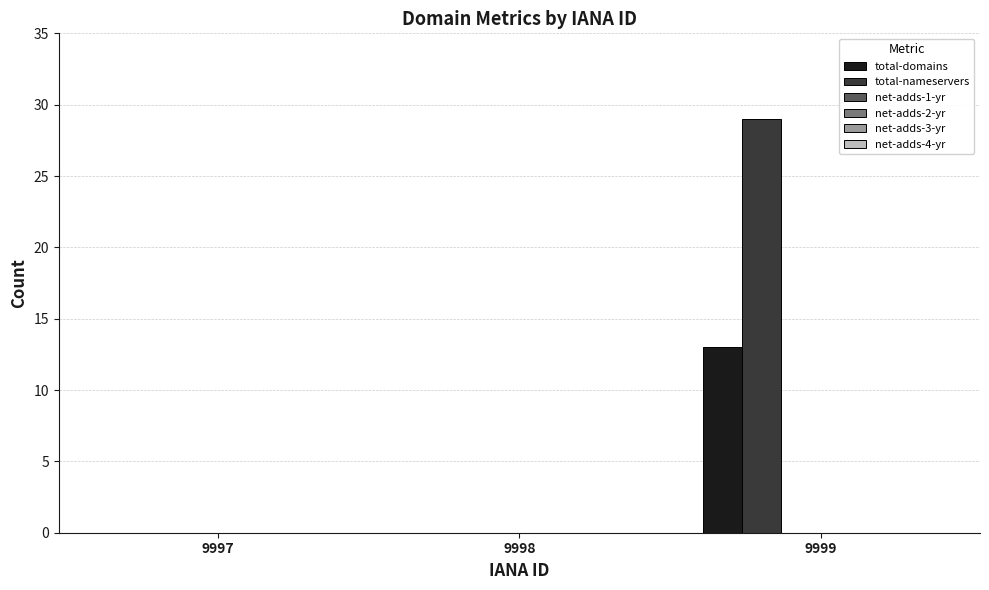

What is the maximum value for total-nameservers?

29